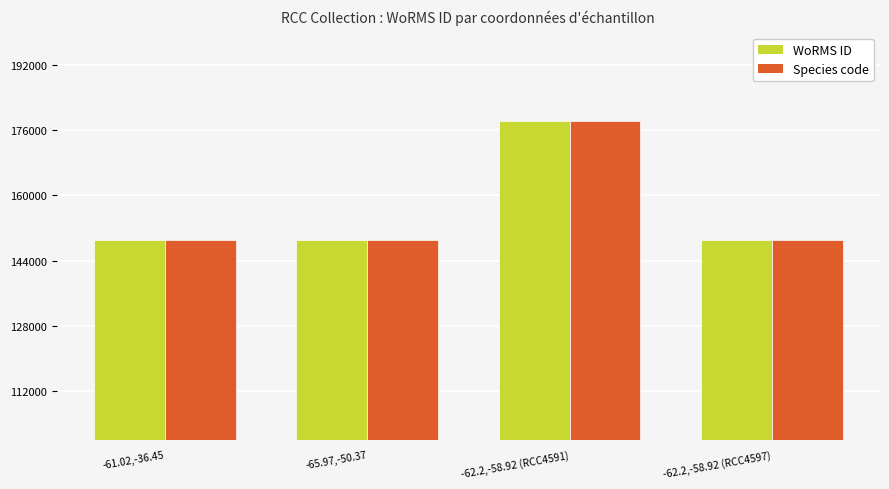

At which category is the sum across all series the highest?

-62.2,-58.92 (RCC4591)